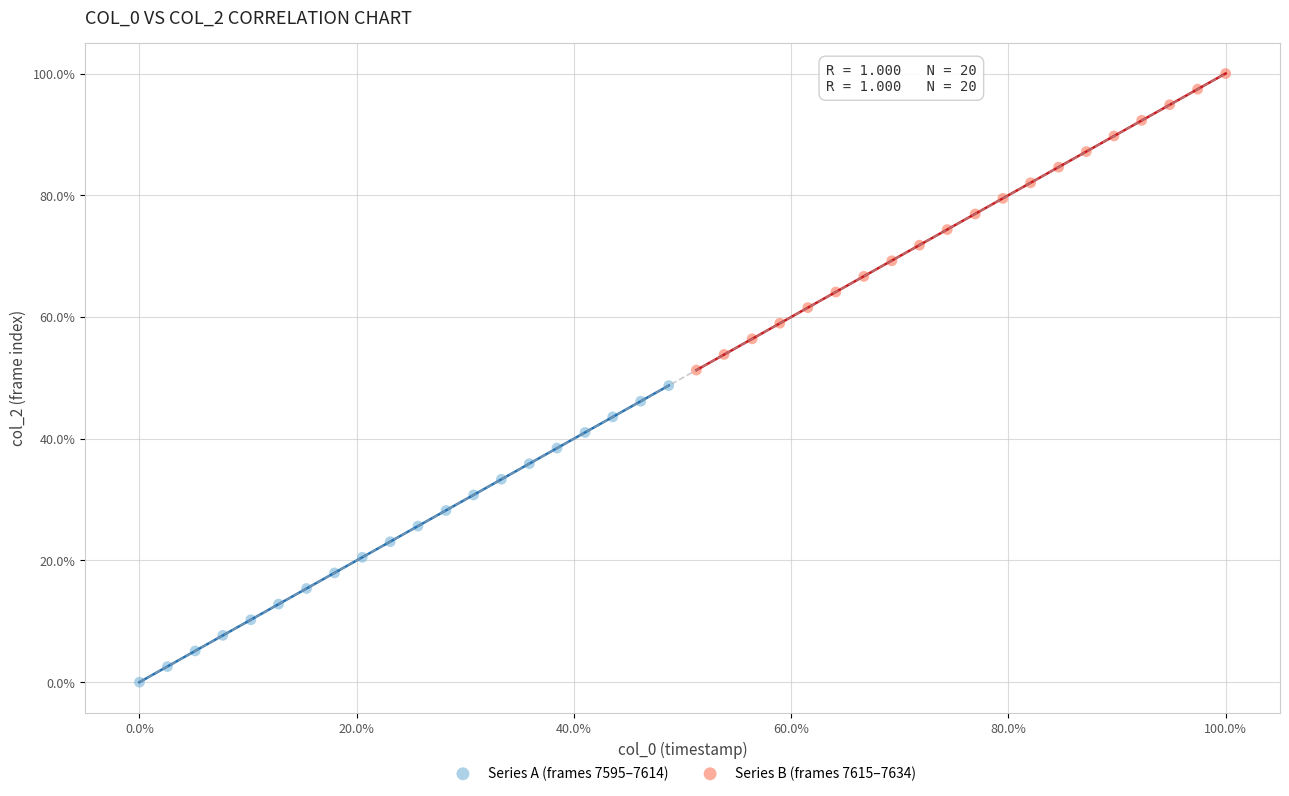

Which series contains the lowest Y value?

Series A (frames 7595–7614)